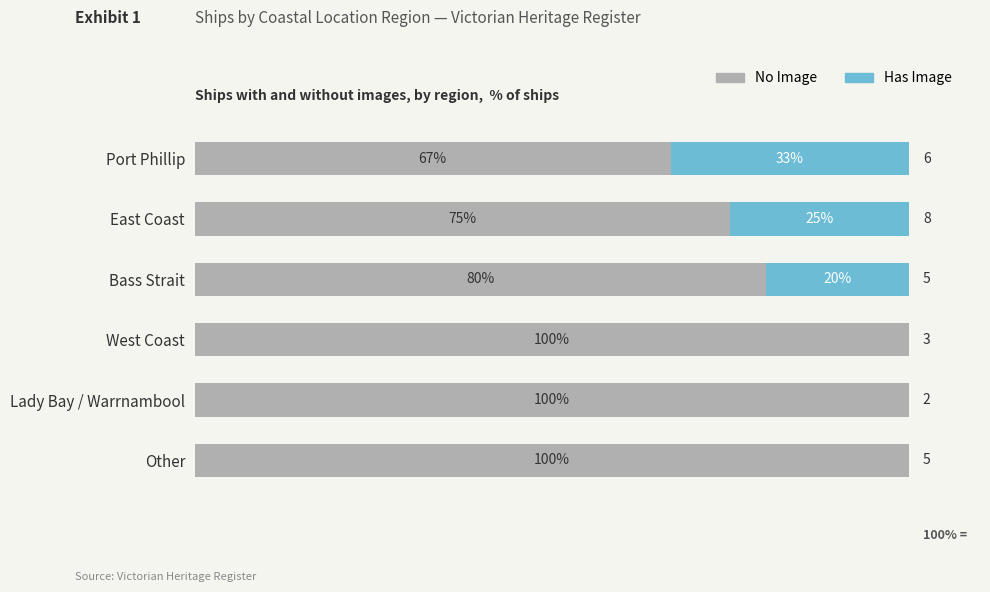

What are all the series names shown in the legend?

No Image, Has Image